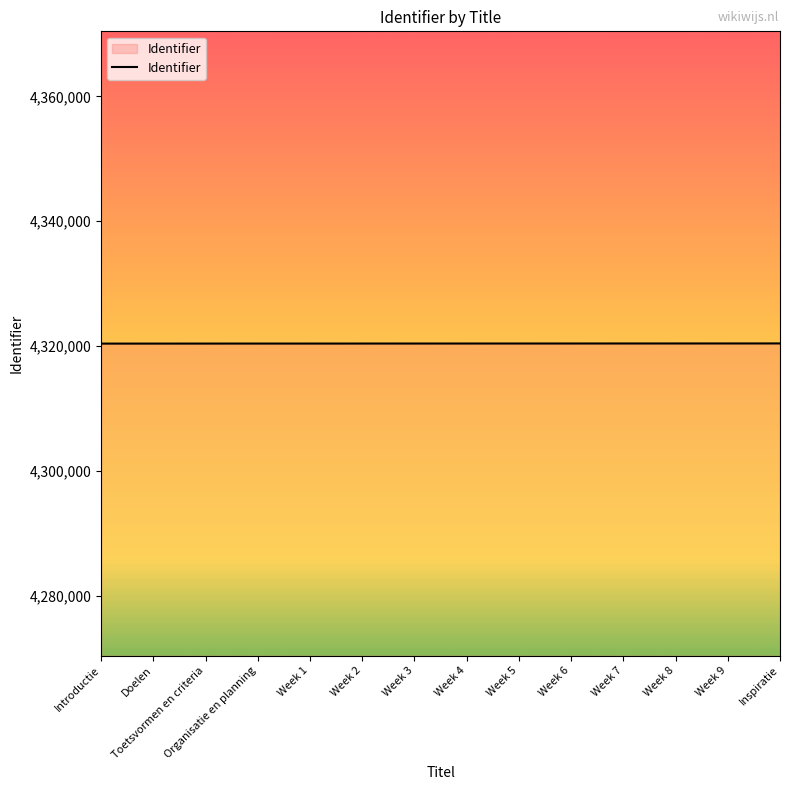

What is the change in value from Week 4 to Week 9?

+10